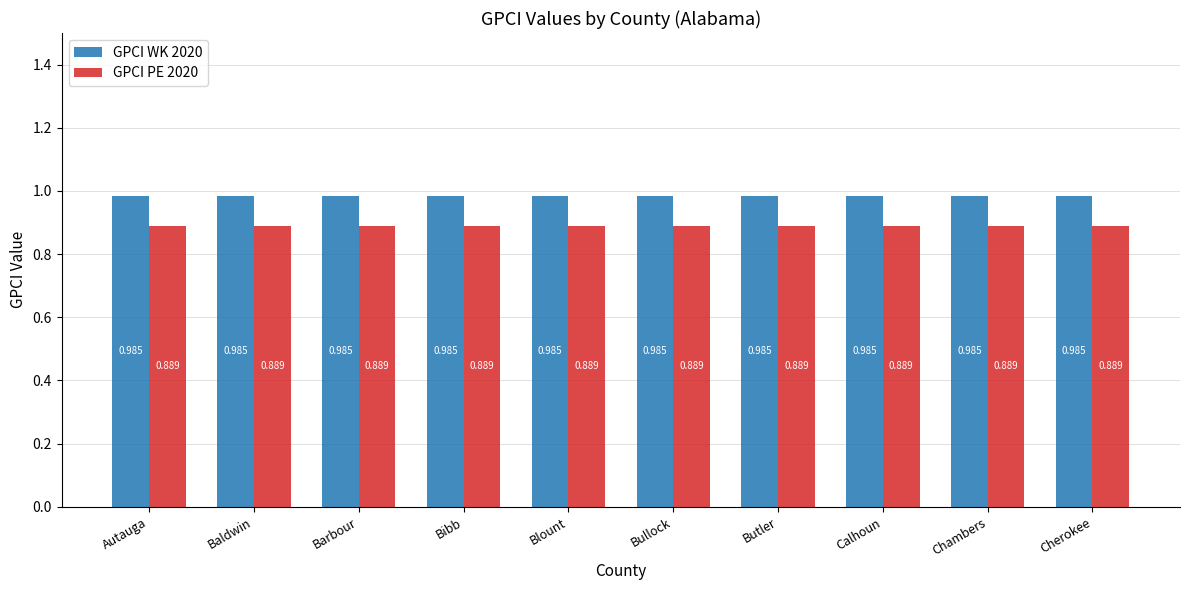

Is the value of GPCI WK 2020 at Blount greater than the value of GPCI PE 2020 at Blount?

Yes